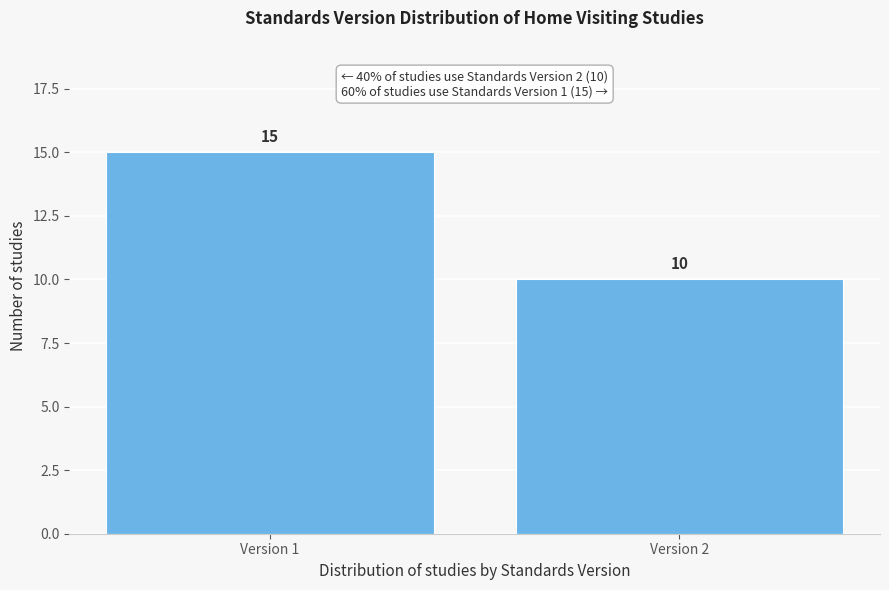

Reading right to left, list all the values displayed in this chart.

Version 2=10	Version 1=15